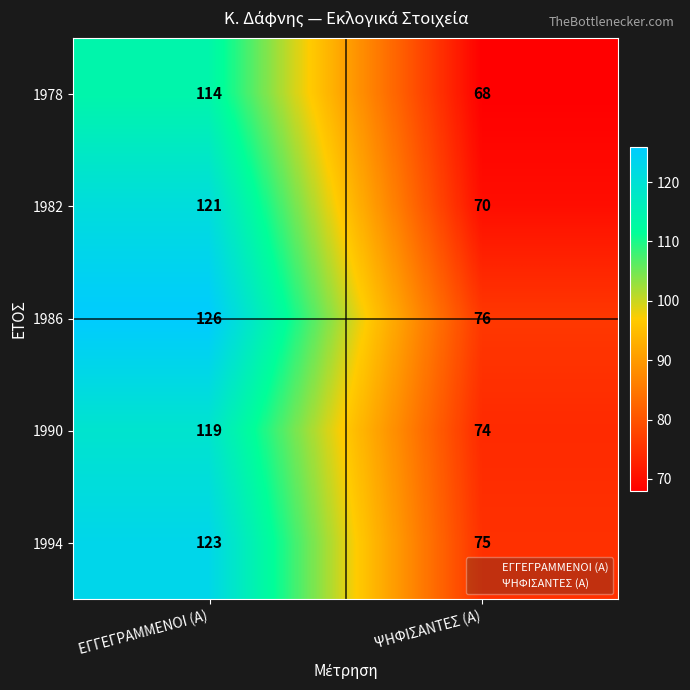

What is the lowest value of the 1986 series?

76